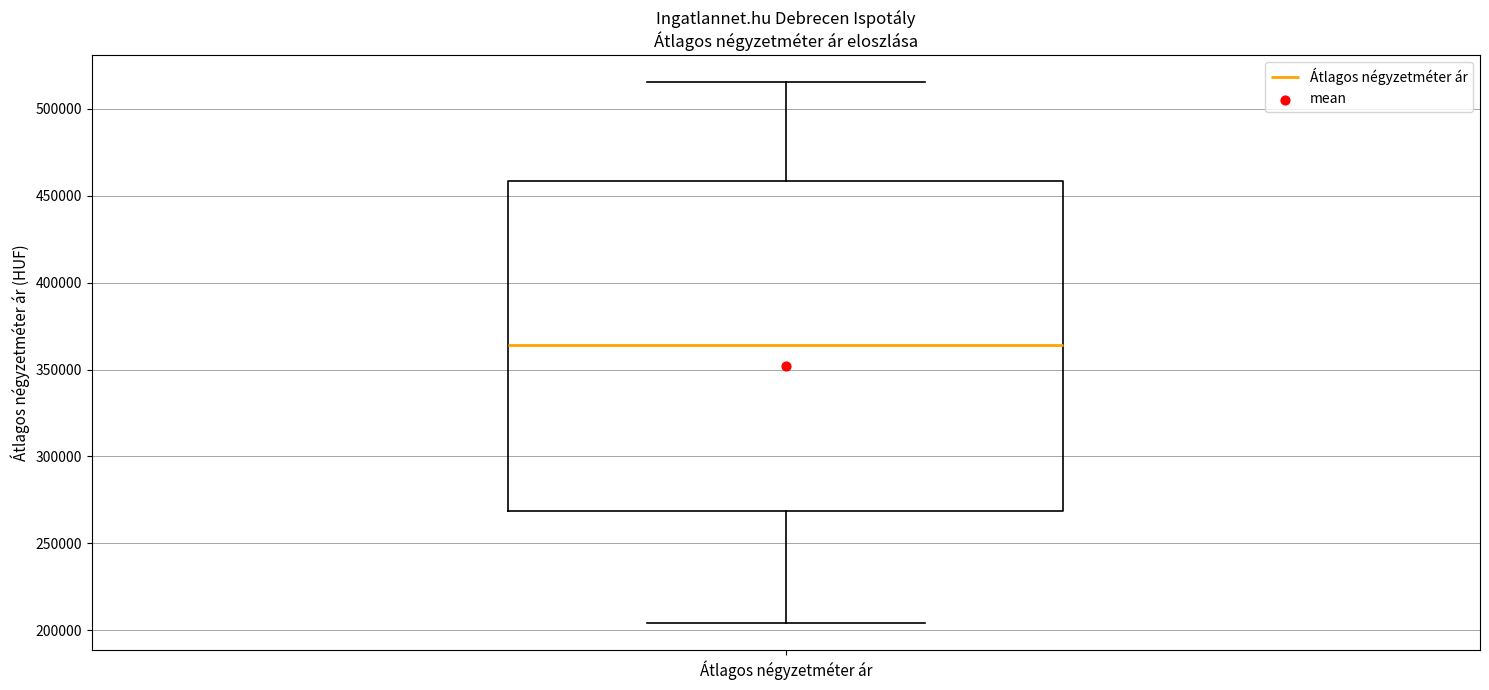

Read this box plot against the y-axis: the position of the median line, the range covered by the box, and the ends of both whiskers. The values are not printed on the chart, so give them approximately, as read against the axis.

median 365000, box 270000 to 460000, whiskers 205000 to 515000